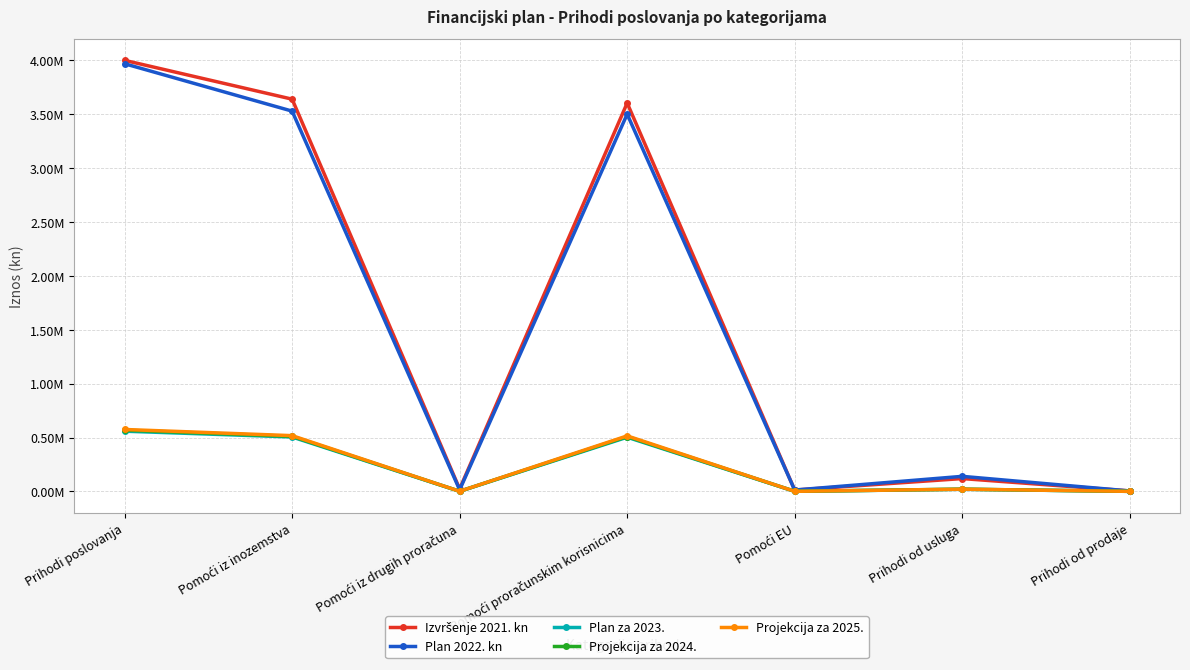

Reading right to left, list all the values displayed in this chart.

Izvršenje 2021. kn: Prihodi od prodaje=4890.0	Prihodi od usluga=119365.0	Pomoći EU=12795.0	Pomoći proračunskim korisnicima=3603160.4	Pomoći iz drugih proračuna=22930.8	Pomoći iz inozemstva=3638886.1	Prihodi poslovanja=3998909.1
Plan 2022. kn: Prihodi od prodaje=4200.0	Prihodi od usluga=140000.0	Pomoći EU=13000.0	Pomoći proračunskim korisnicima=3500000.0	Pomoći iz drugih proračuna=15000.0	Pomoći iz inozemstva=3528000.0	Prihodi poslovanja=3967600.0
Plan za 2023.: Prihodi od prodaje=730.0	Prihodi od usluga=20035.0	Pomoći EU=1000.0	Pomoći proračunskim korisnicima=502850.0	Pomoći iz drugih proračuna=1275.0	Pomoći iz inozemstva=505125.0	Prihodi poslovanja=558890.0
Projekcija za 2024.: Prihodi od prodaje=740.0	Prihodi od usluga=20935.0	Pomoći EU=1000.0	Pomoći proračunskim korisnicima=508900.0	Pomoći iz drugih proračuna=1275.0	Pomoći iz inozemstva=511175.0	Prihodi poslovanja=568257.0
Projekcija za 2025.: Prihodi od prodaje=740.0	Prihodi od usluga=20935.0	Pomoći EU=1000.0	Pomoći proračunskim korisnicima=515300.0	Pomoći iz drugih proračuna=1275.0	Pomoći iz inozemstva=517575.0	Prihodi poslovanja=574770.0